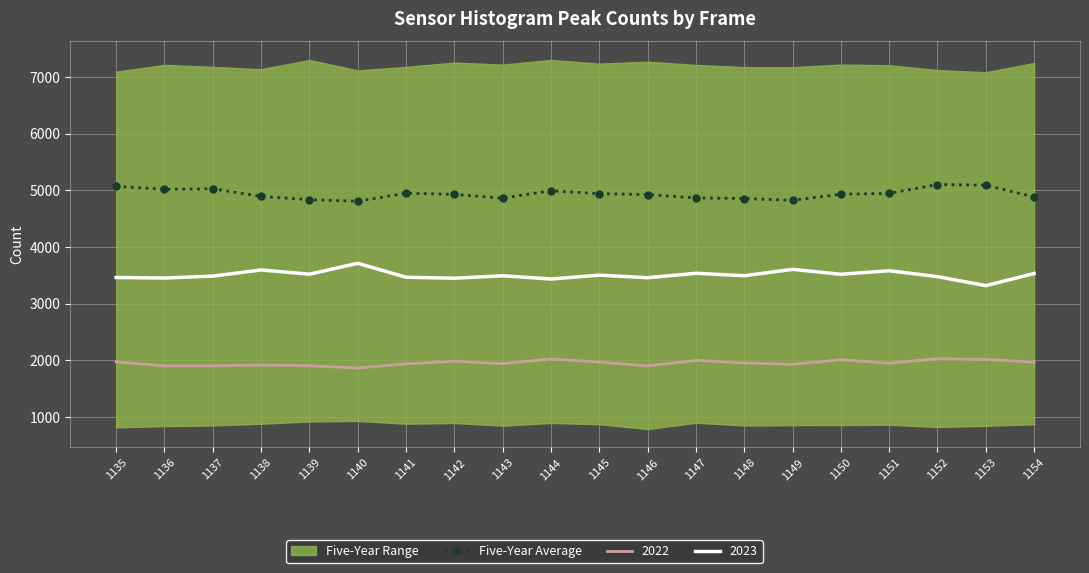

Which category has the highest value across all series?

1152